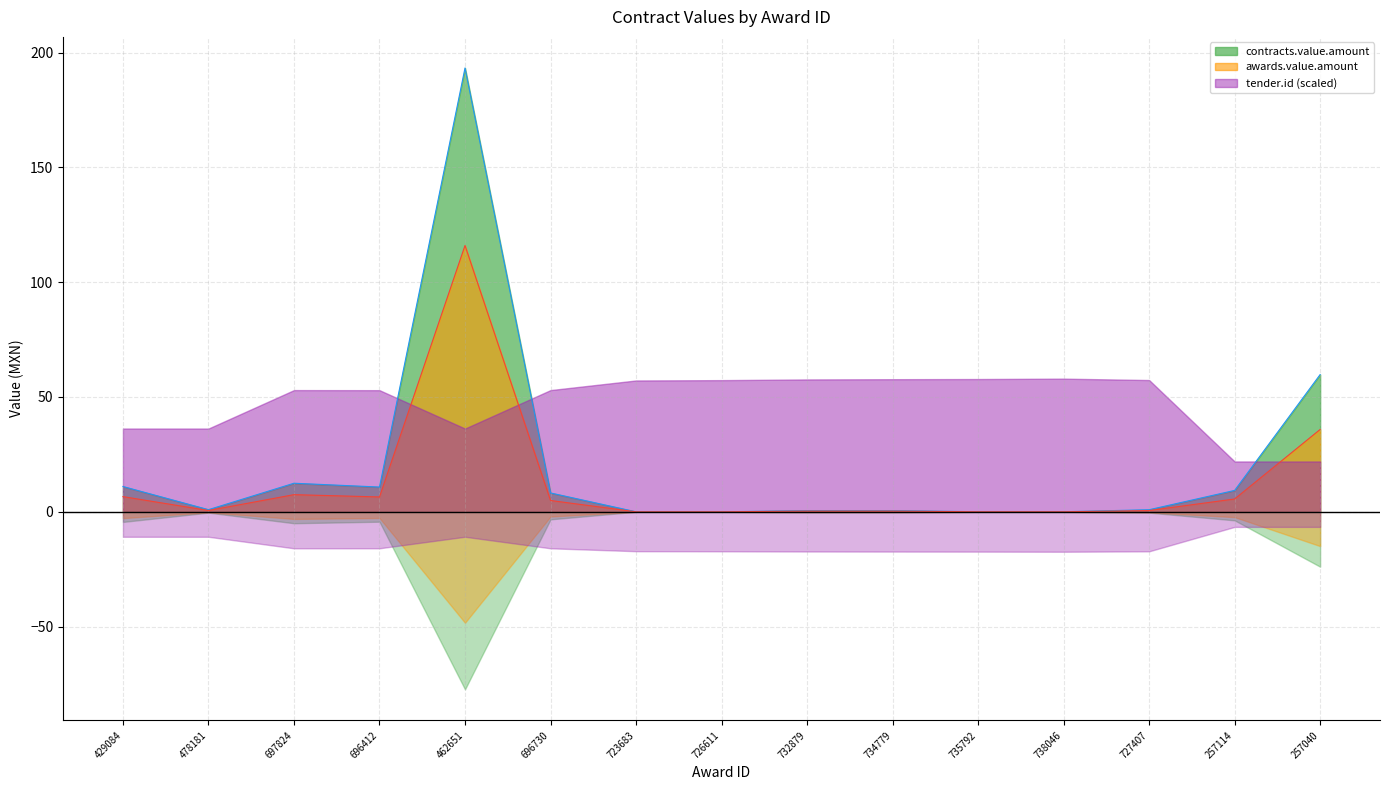

True or false: awards.value.amount and contracts.value.amount intersect in this chart.

False